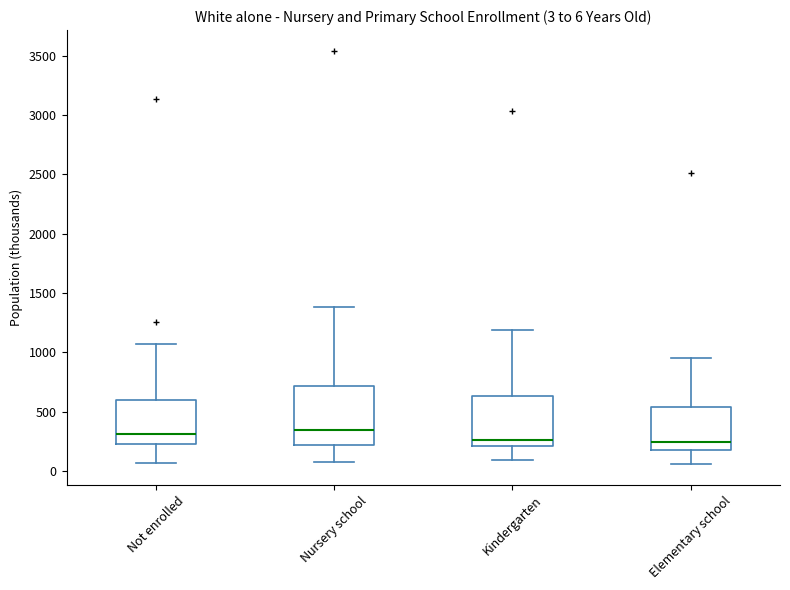

Which box is the tallest, from its lower edge to its upper edge?

Nursery school